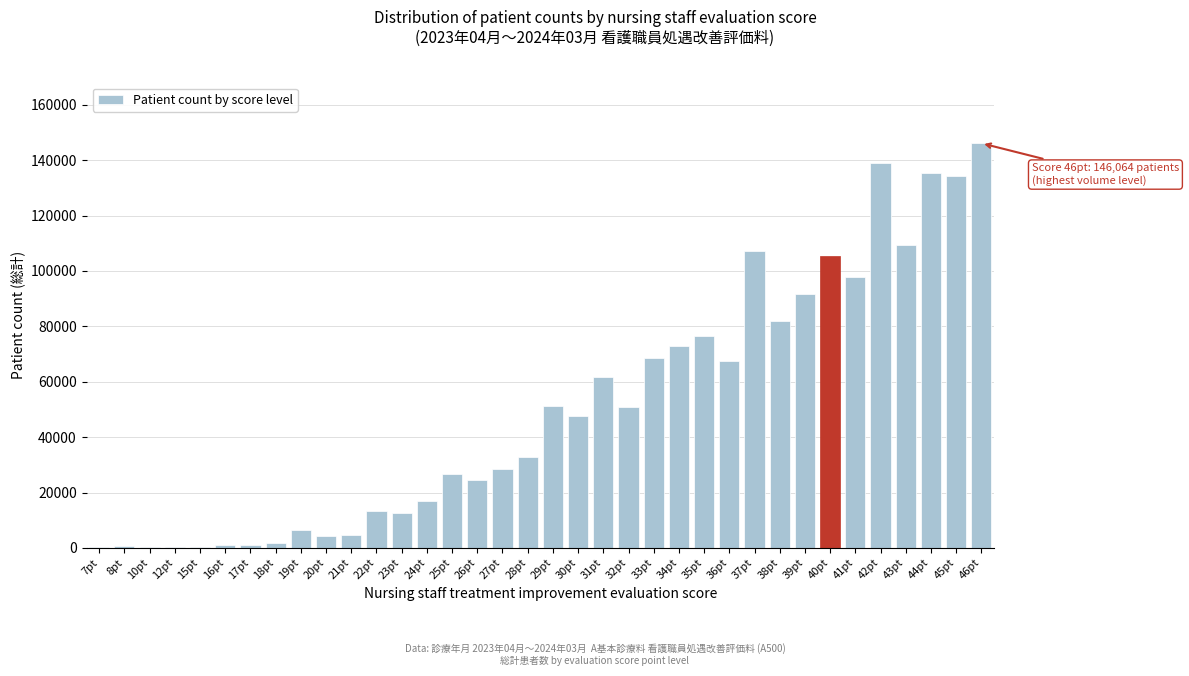

What is the maximum value shown in the chart?

146064